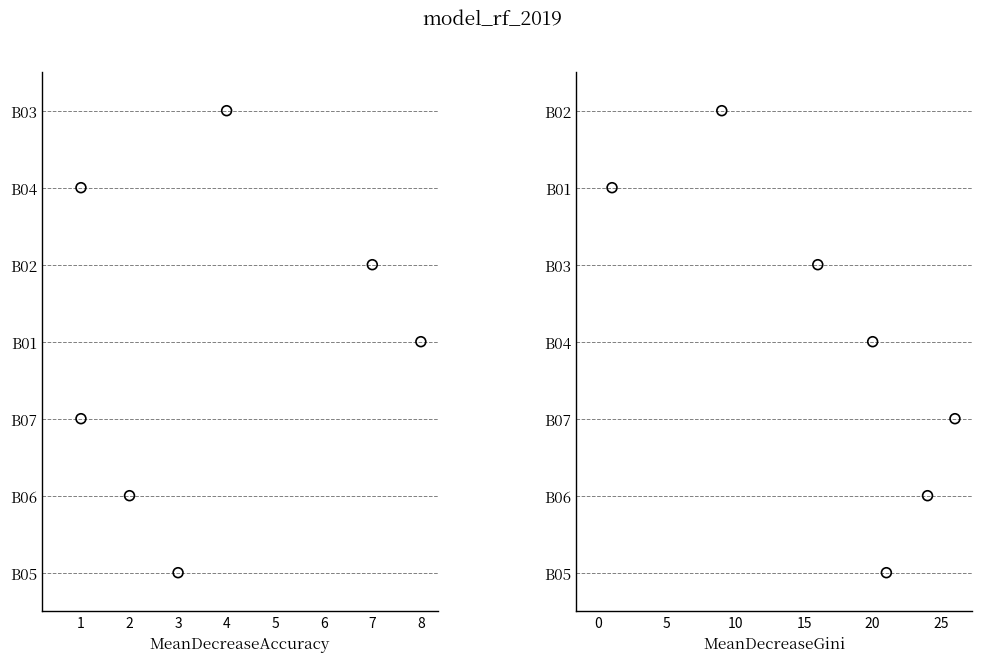

Is the value of MeanDecreaseAccuracy at 3 greater than the value of MeanDecreaseGini at 4?

No